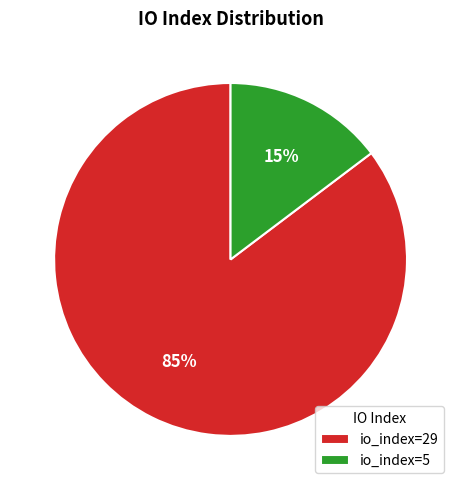

To the nearest percent, what is the combined percentage of io_index=5 and io_index=29?

100%